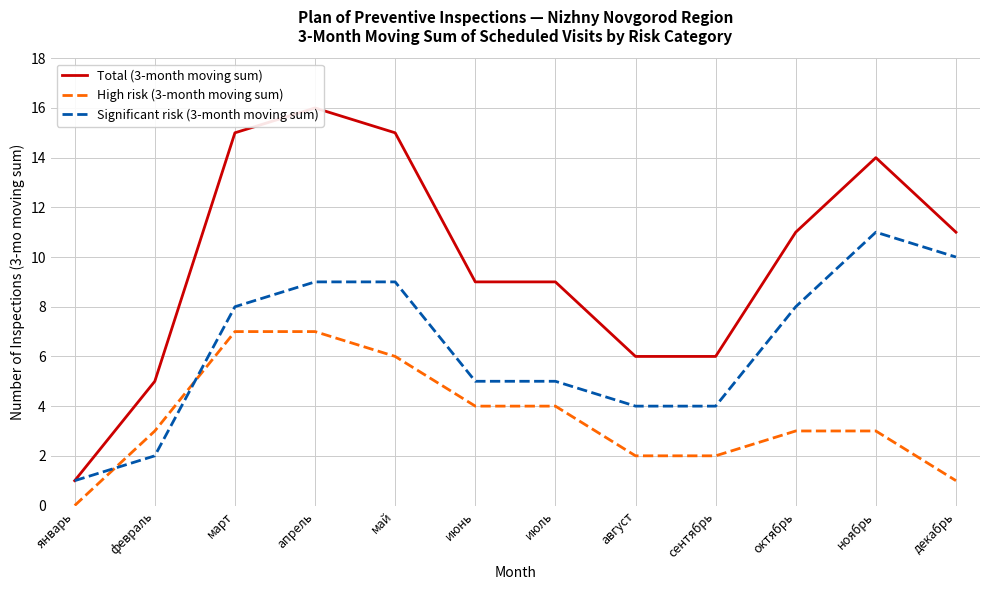

What position from the left is март?

3